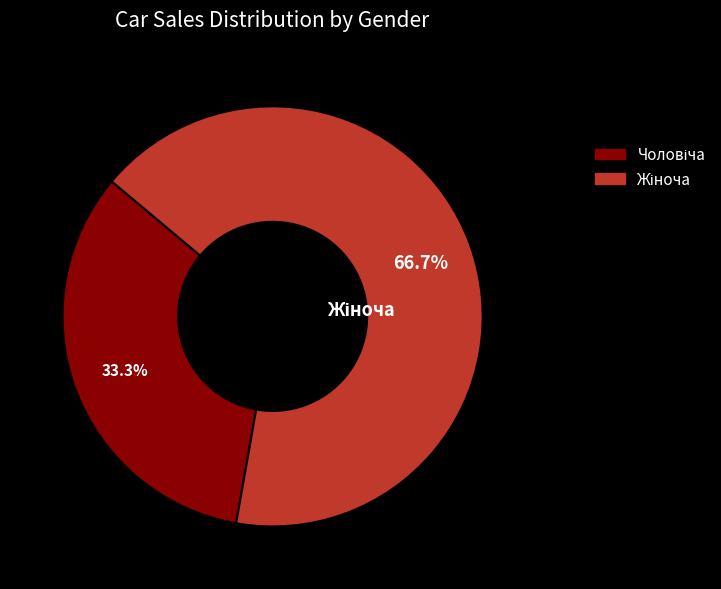

Is there any slice that represents more than half of the pie?

Yes